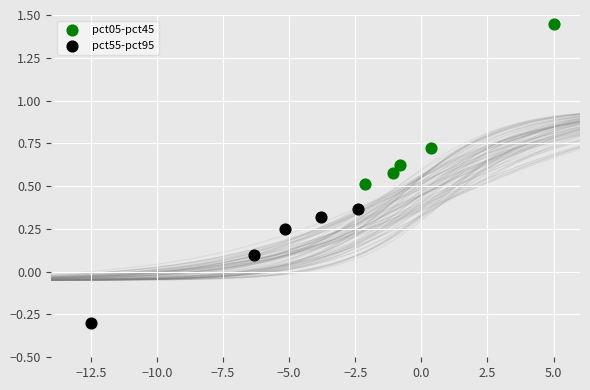

Which series reaches the maximum Y coordinate?

pct05-pct45